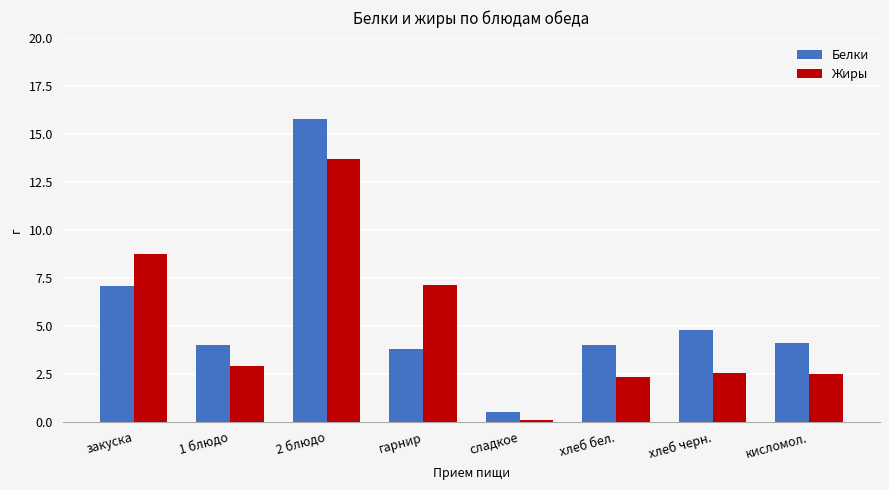

What is the sum of all Жиры values?

39.9